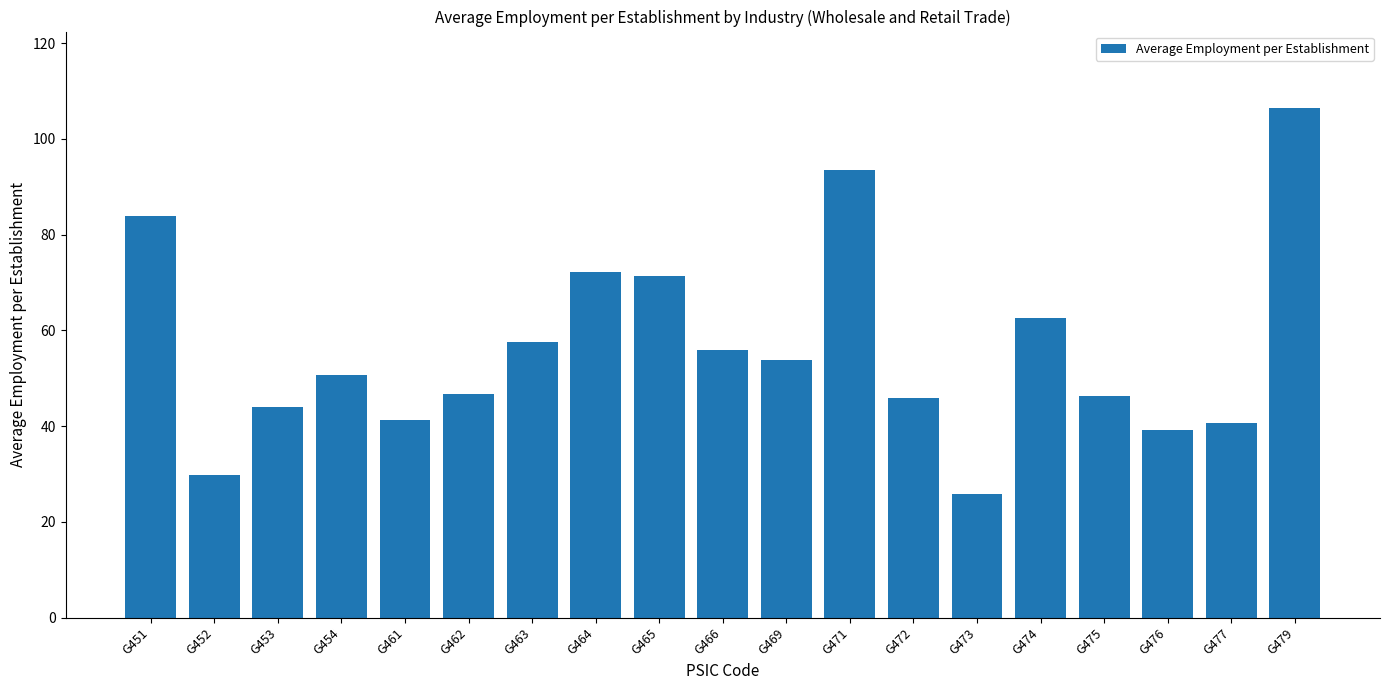

Read the value at G469.

53.9